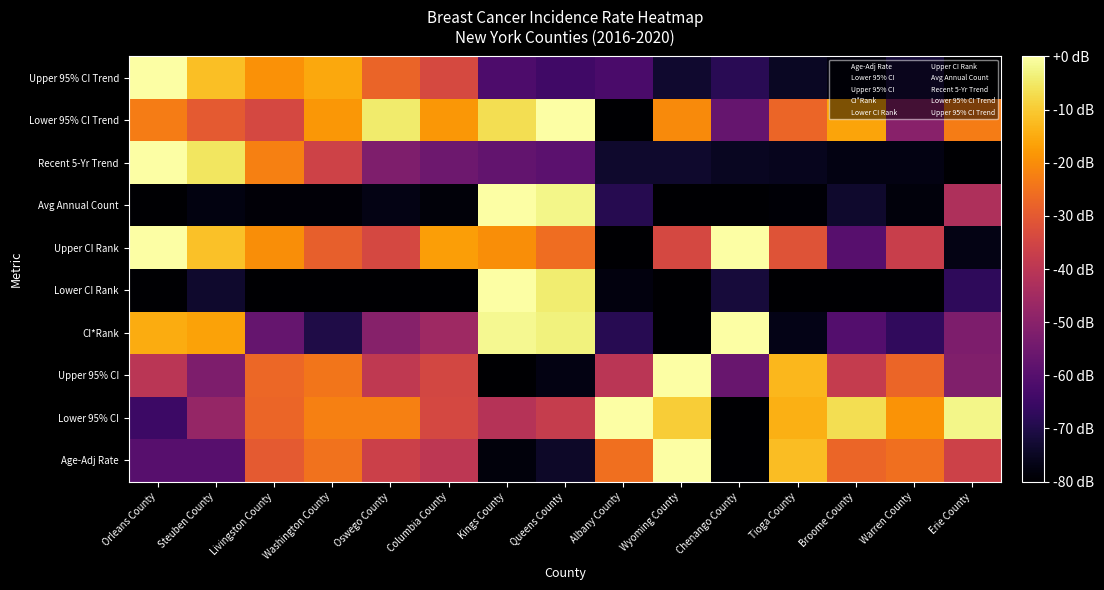

How many data points does each series have?

15